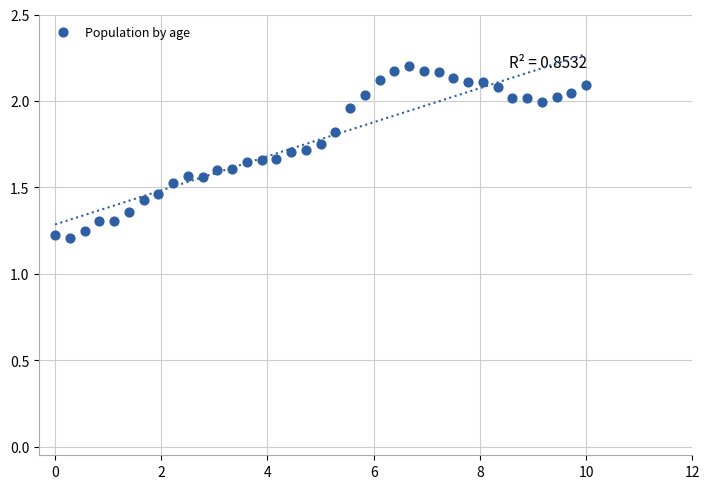

What is the range of Y values (max minus min)?

1.0